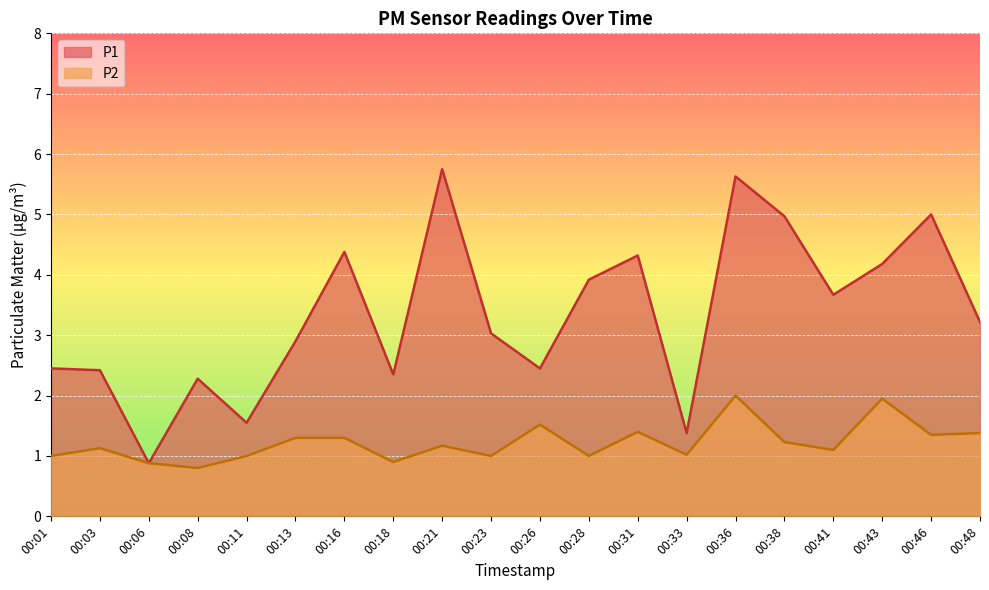

How many data points in P2 are less than 1?

3